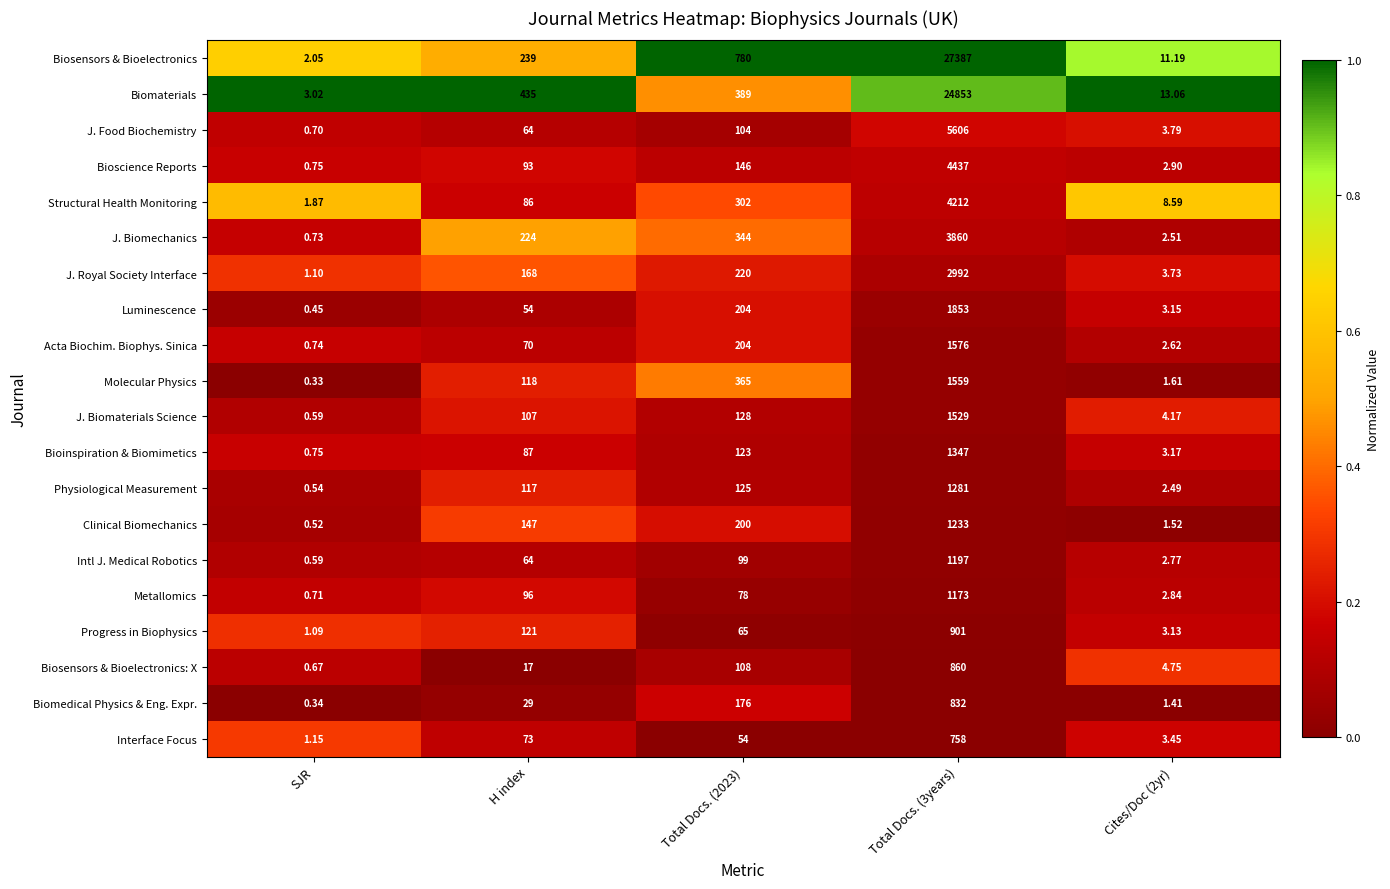

Is the value of Physiological Measurement at Cites/Doc (2yr) greater than the value of Metallomics at H index?

No